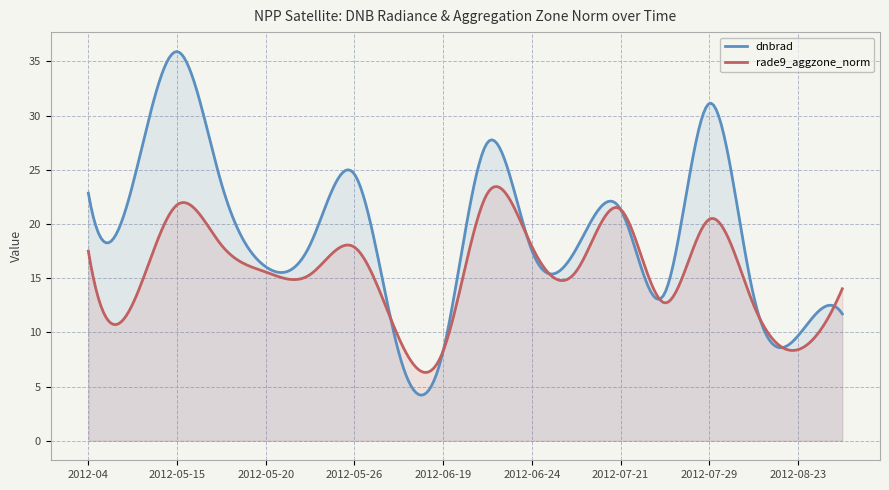

What is the value of the dnbrad point at the 5th from the left?

16.1